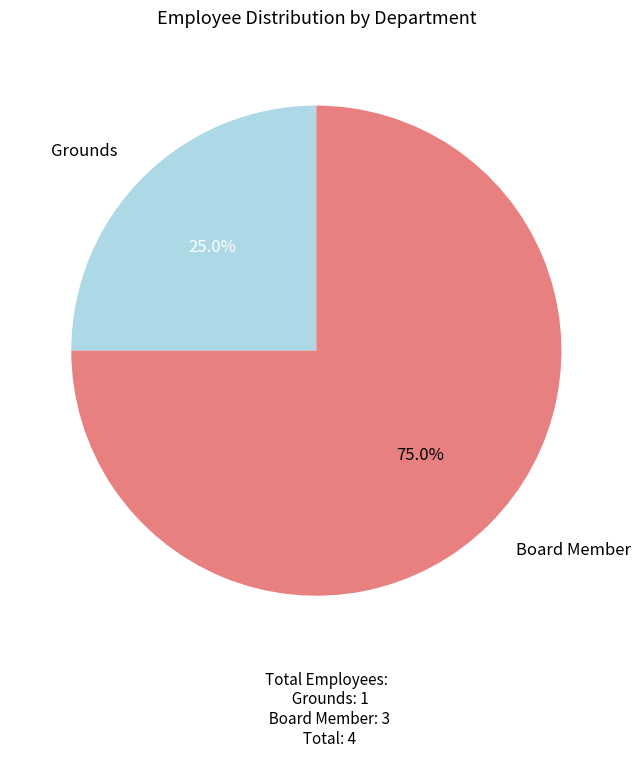

Is there any slice that represents more than half of the pie?

Yes